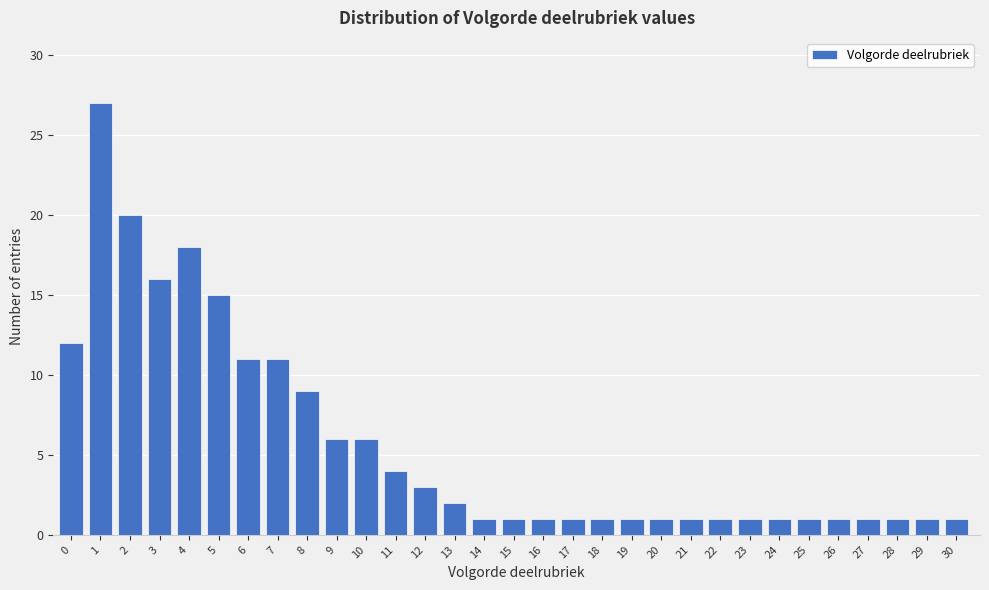

What is the greatest value displayed?

27